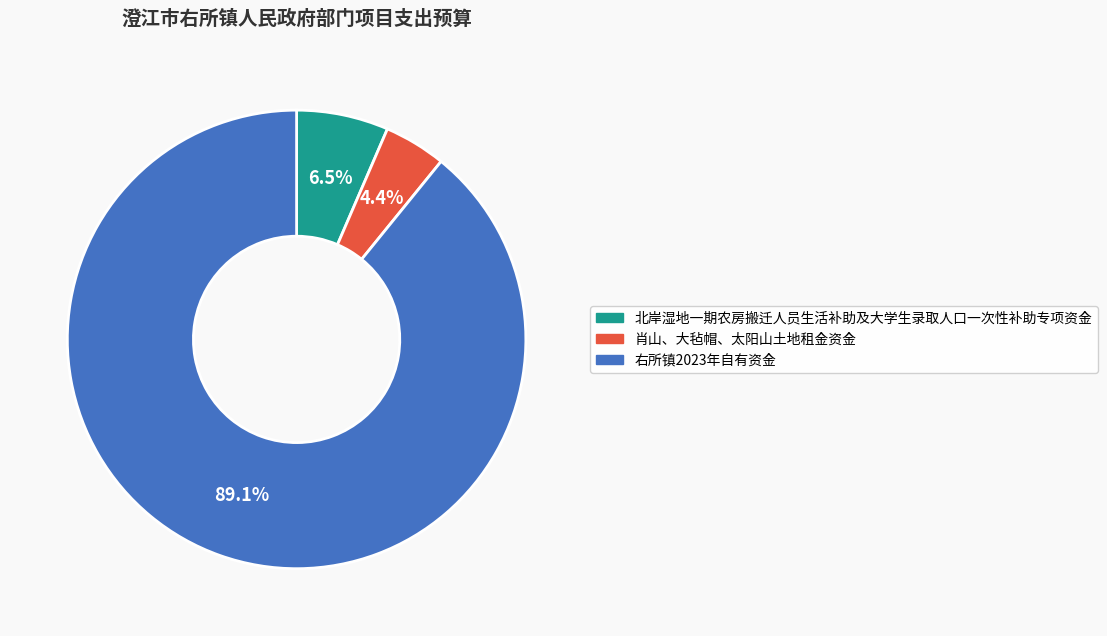

True or false: 北岸湿地一期农房搬迁人员生活补助及大学生录取人口一次性补助专项资金 accounts for 1% of the total.

False